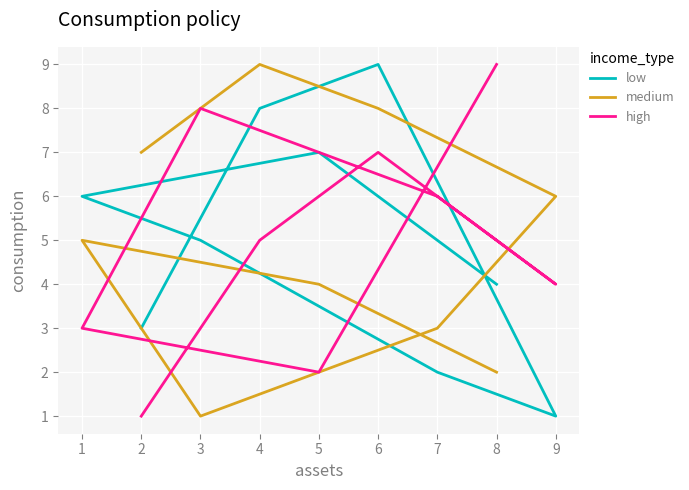

Between which two adjacent categories do low and medium first intersect?

4 and 6